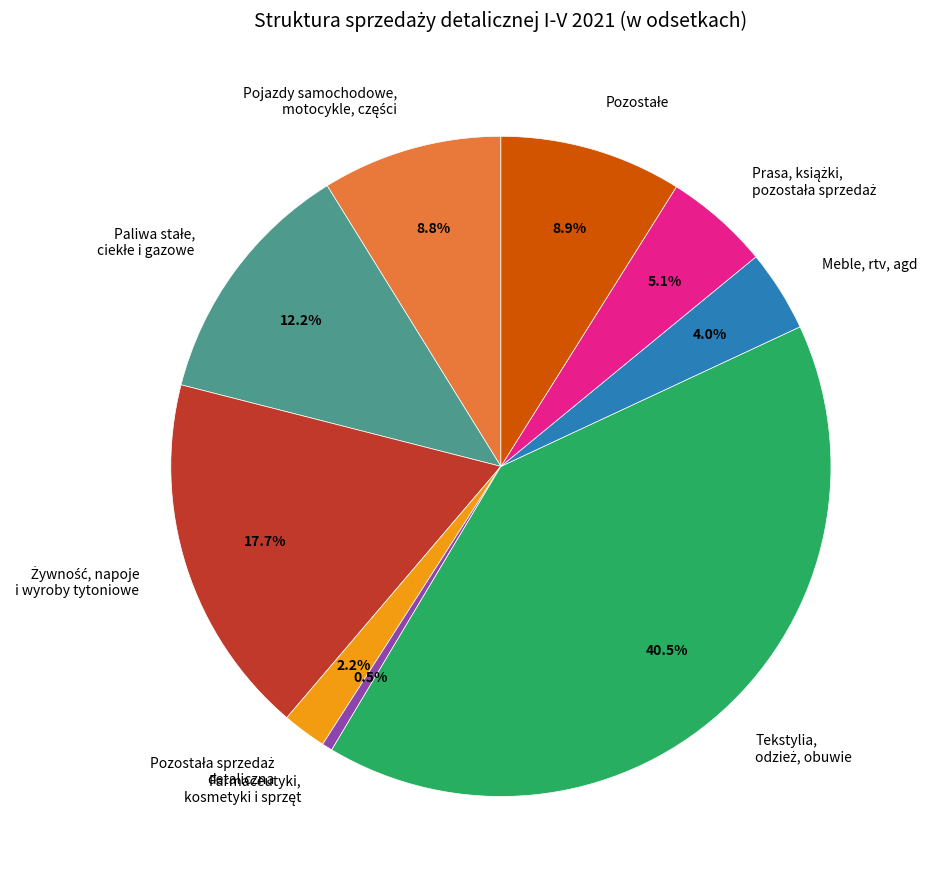

To the nearest percent, what is the average slice percentage?

11%